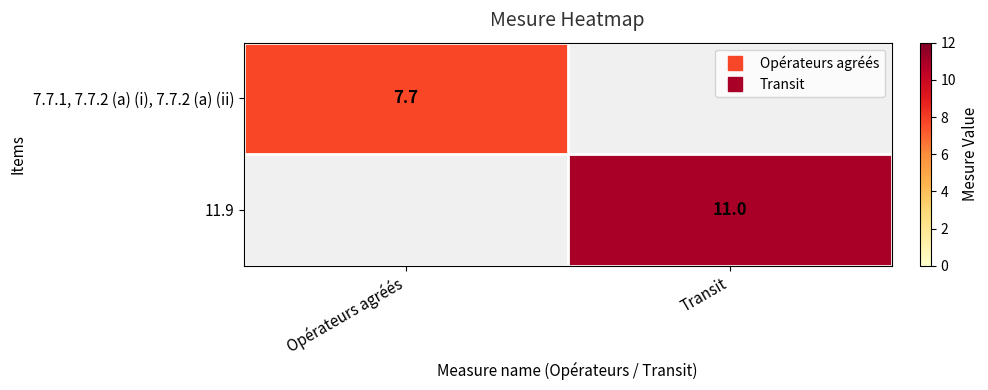

At which label does 11.9 reach its peak?

Transit